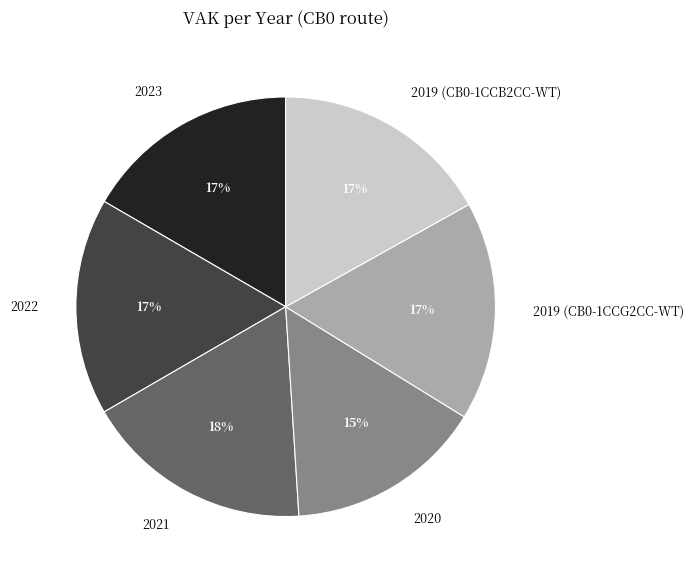

Which has a higher value, 2020 or 2023?

2023